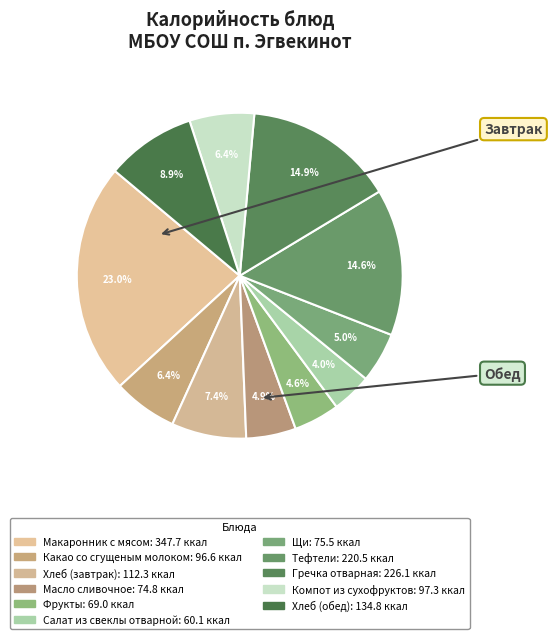

Rank the categories by value from highest to lowest.

Макаронник с мясом, Гречка отварная, Тефтели, Хлеб (обед), Хлеб (завтрак), Компот из сухофруктов, Какао со сгущеным молоком, Щи, Масло сливочное, Фрукты, Салат из свеклы отварной